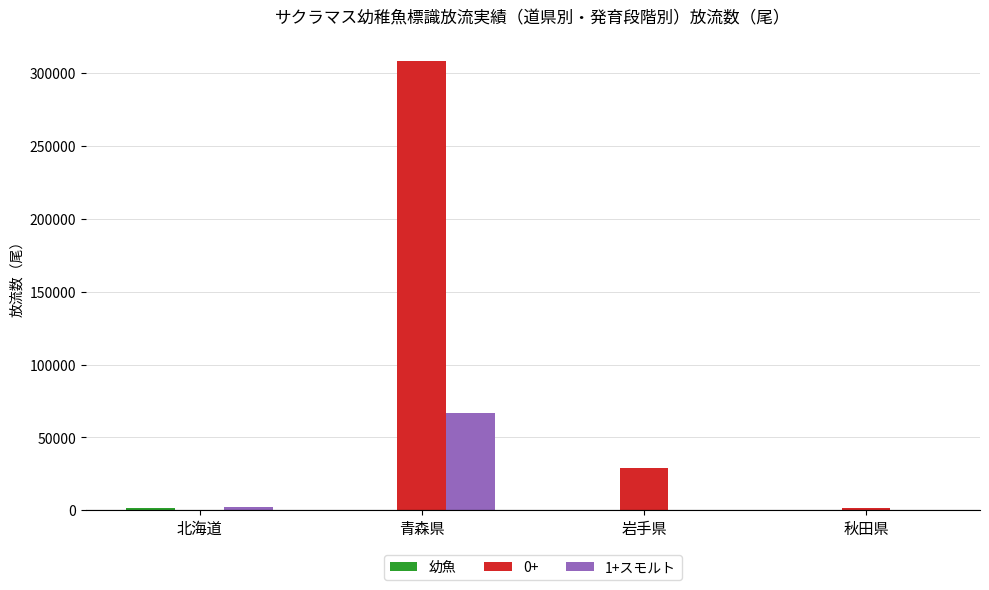

The 1+スモルト series shows 20082 at 秋田県. True or false?

False